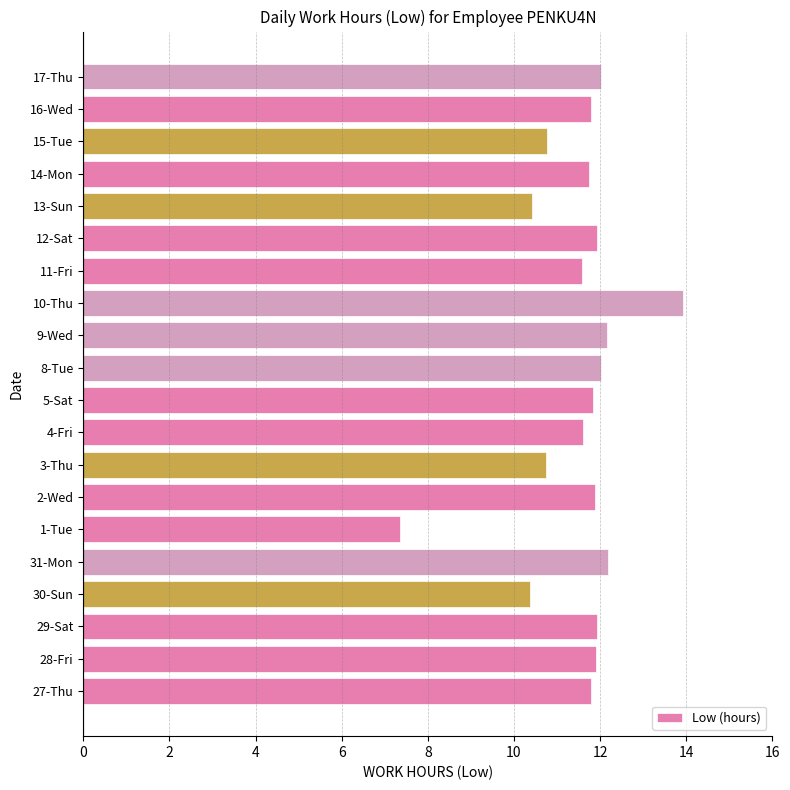

What is the maximum value shown in the chart?

13.9